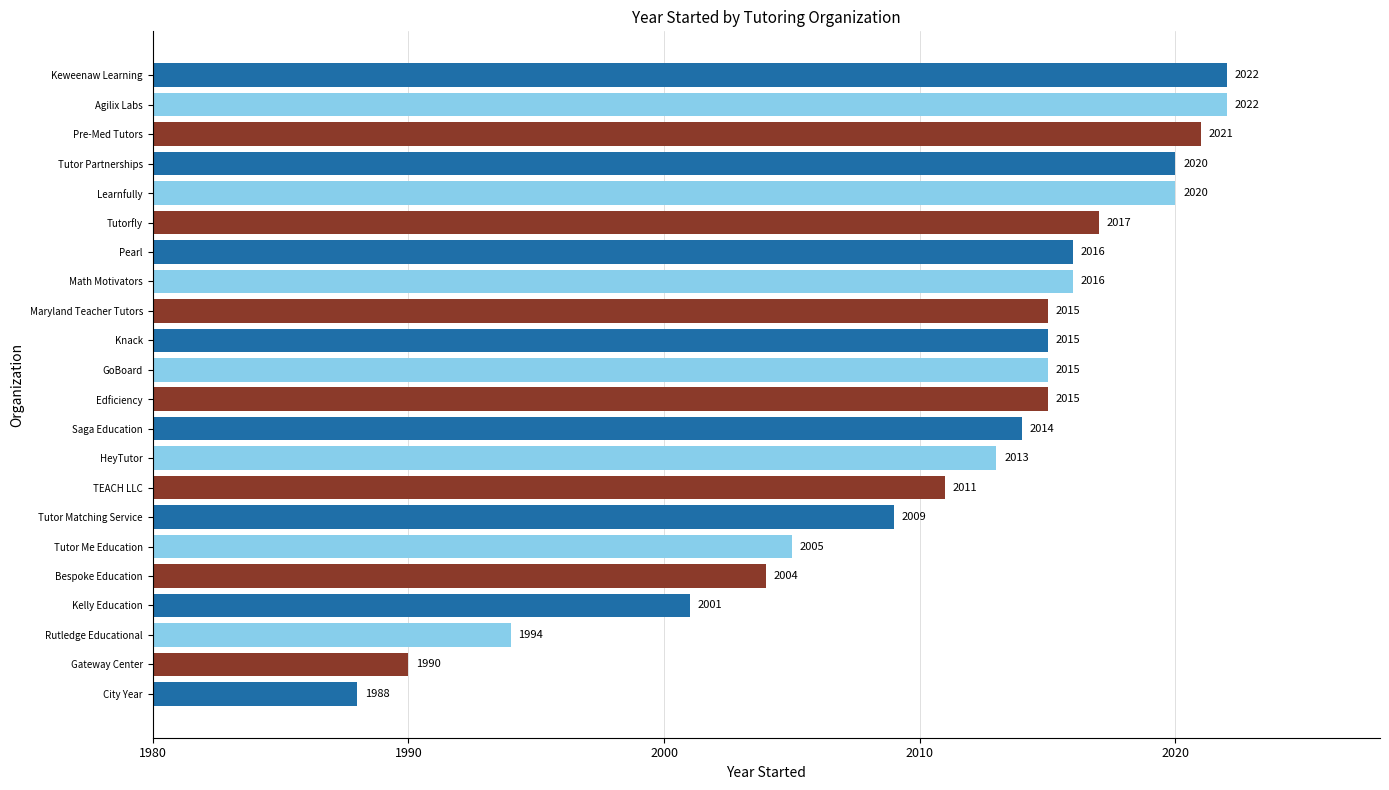

Is it true that the value at Pearl is 2817?

False